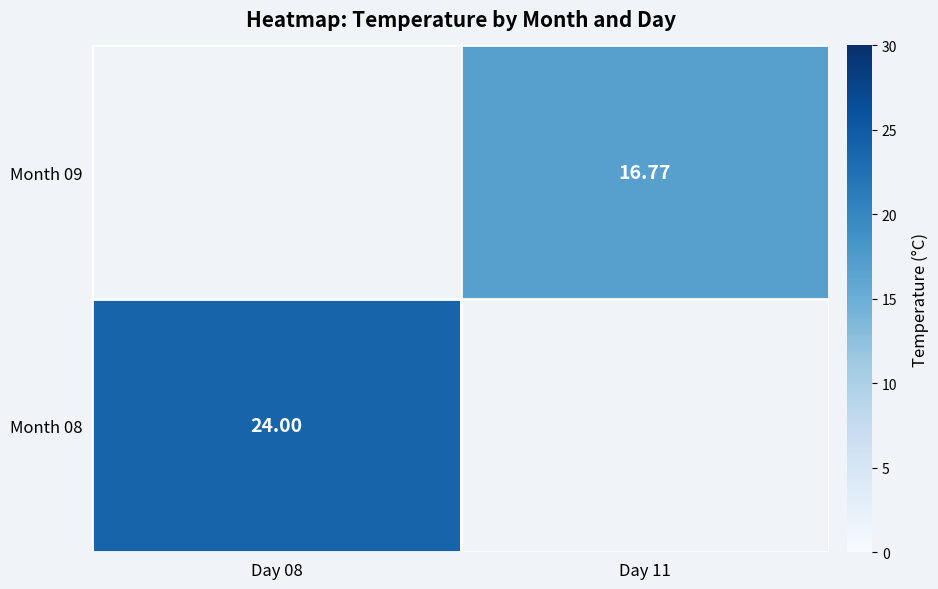

What is the minimum value shown in the chart?

16.8